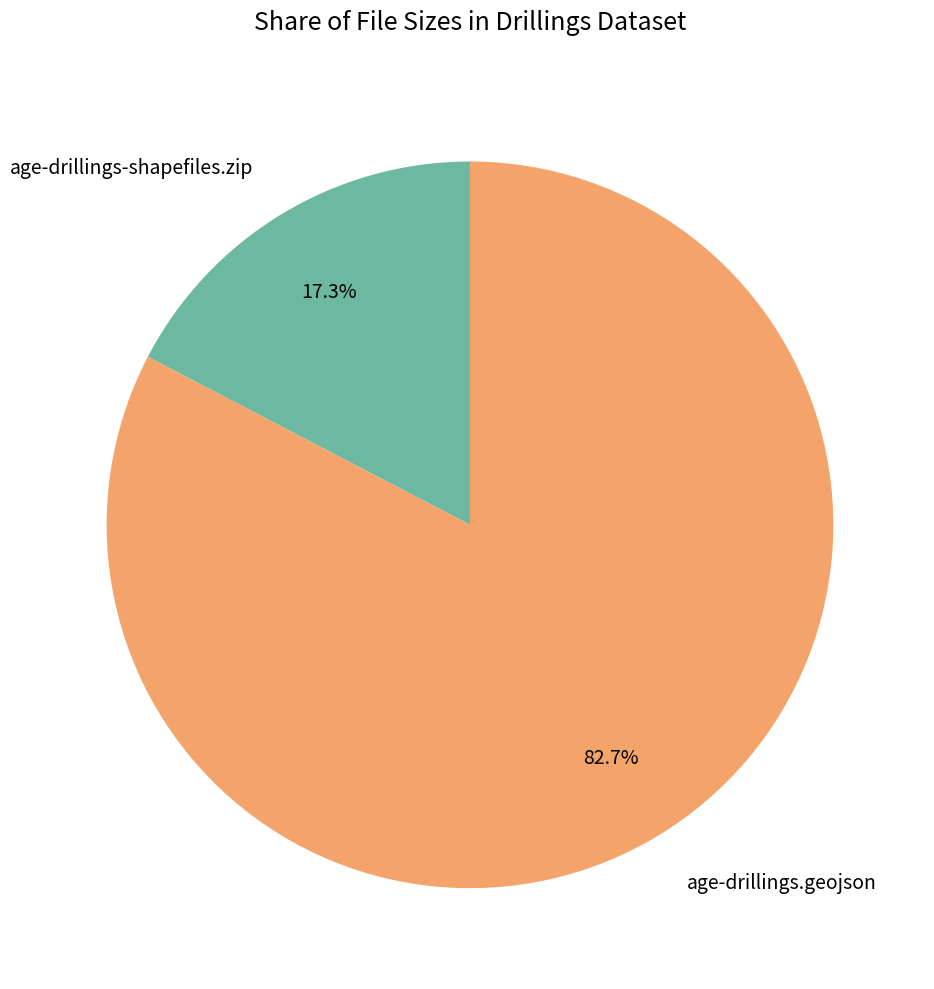

To the nearest percent, what portion does age-drillings-shapefiles.zip represent?

17%